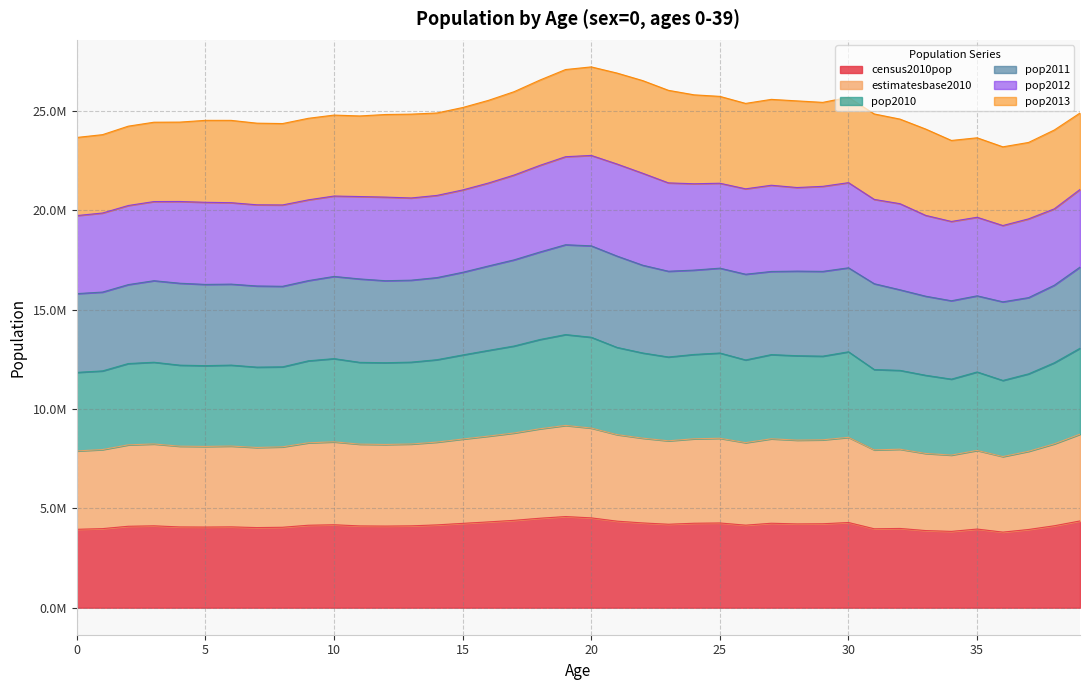

In estimatesbase2010, how many points are lower than both neighbors (excluding endpoints)?

9